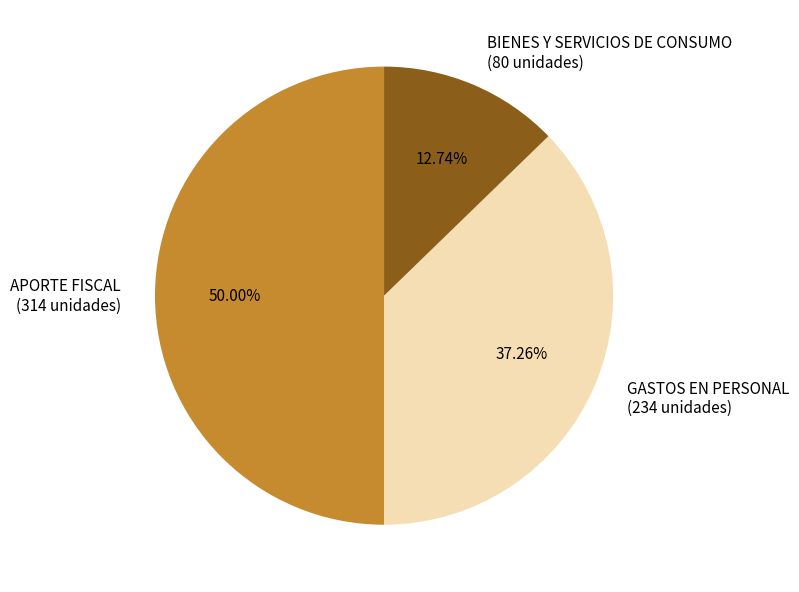

Approximately how many times larger is the value at APORTE FISCAL compared to GASTOS EN PERSONAL?

1.3